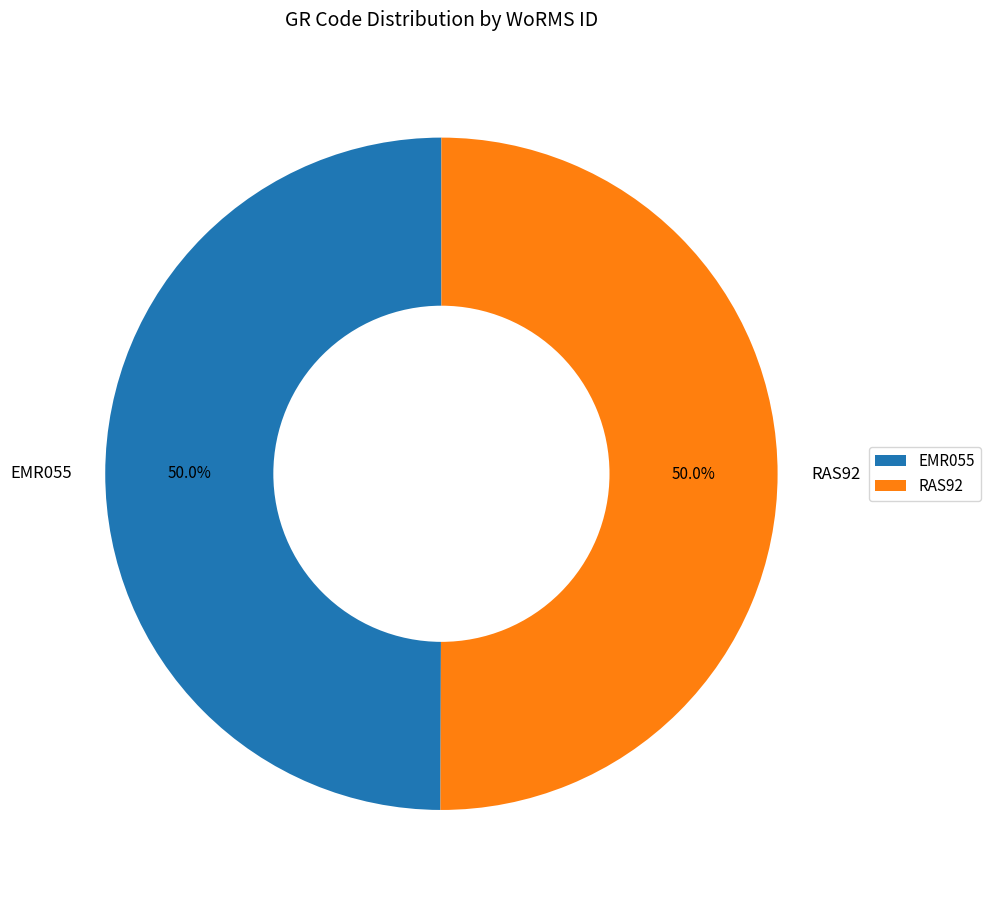

To the nearest percent, what percentage of the pie is RAS92?

50%